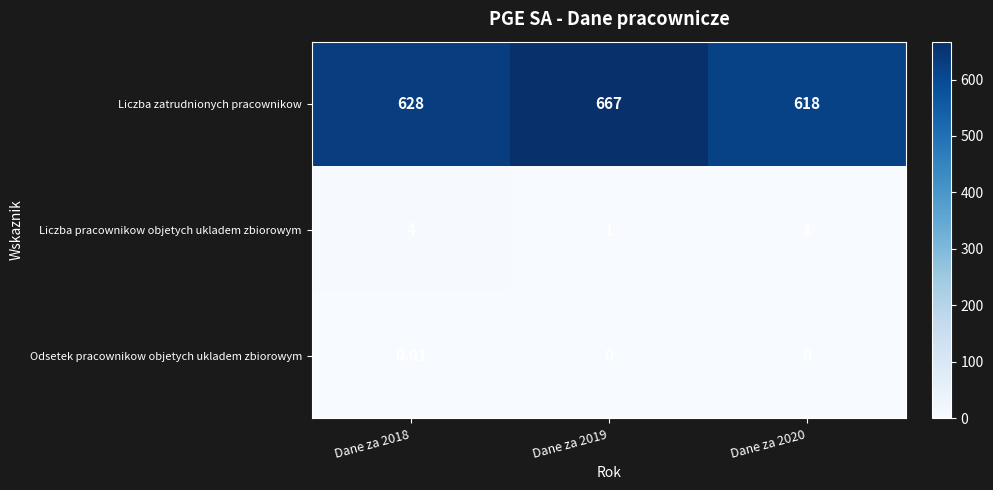

At Dane za 2018, list the series in order from largest to smallest.

Liczba zatrudnionych pracownikow, Liczba pracownikow objetych ukladem zbiorowym, Odsetek pracownikow objetych ukladem zbiorowym